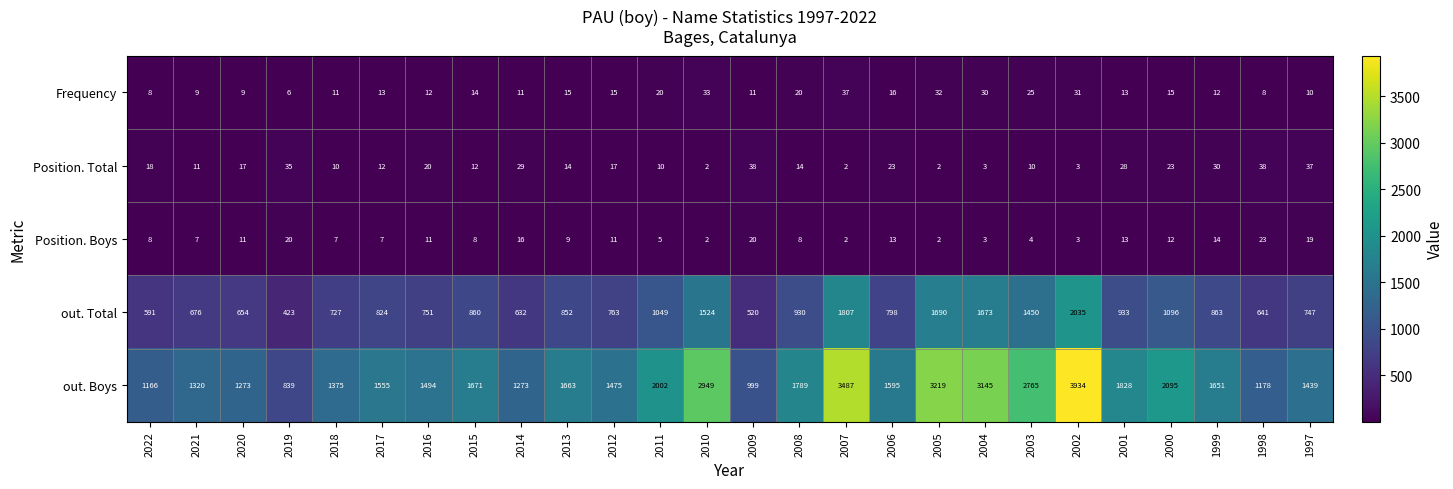

Read the Frequency value at 2010, to the nearest 5.

35